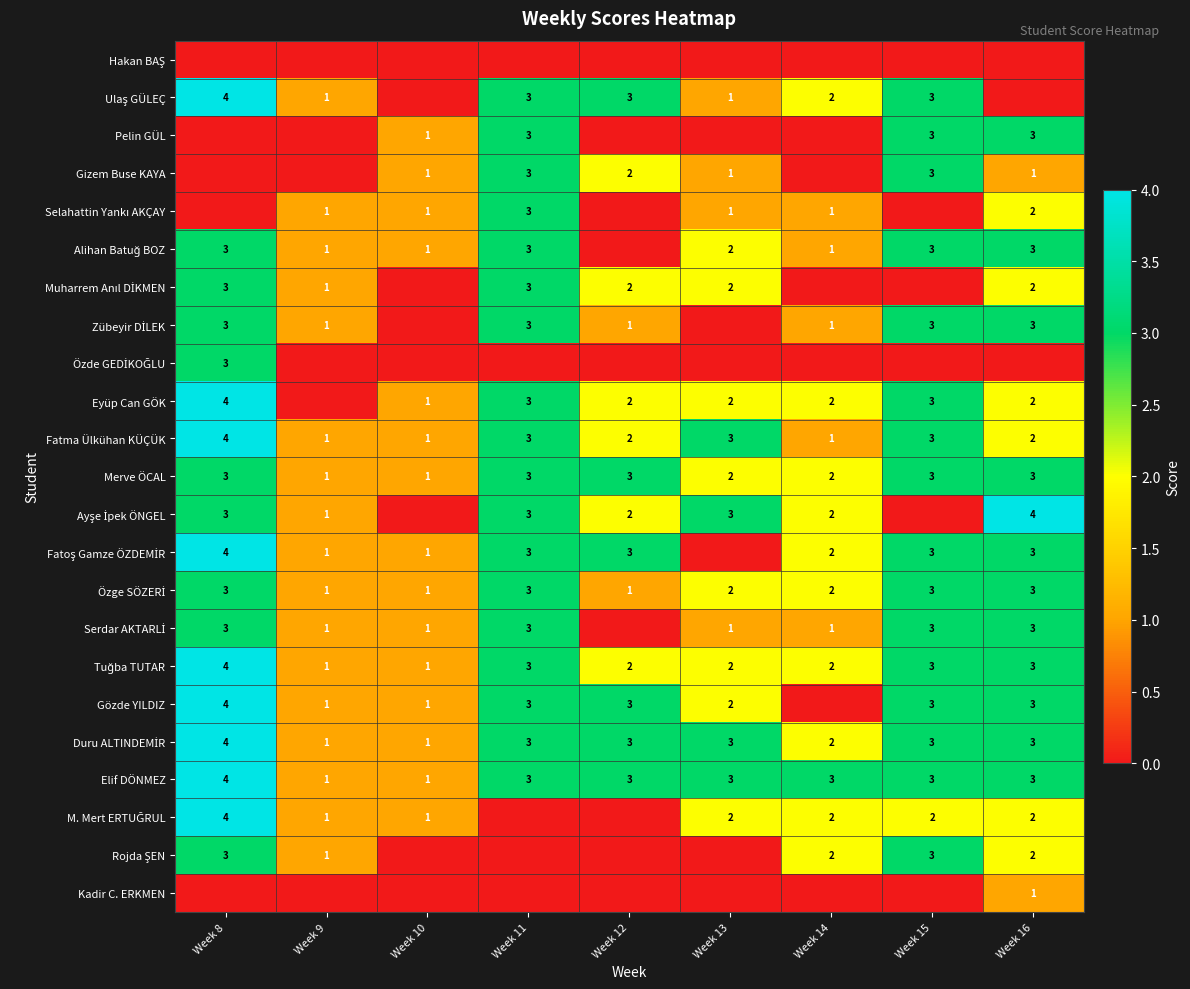

What is the difference between the maximum and minimum values in the Fatma Ülkühan KÜÇÜK series?

3